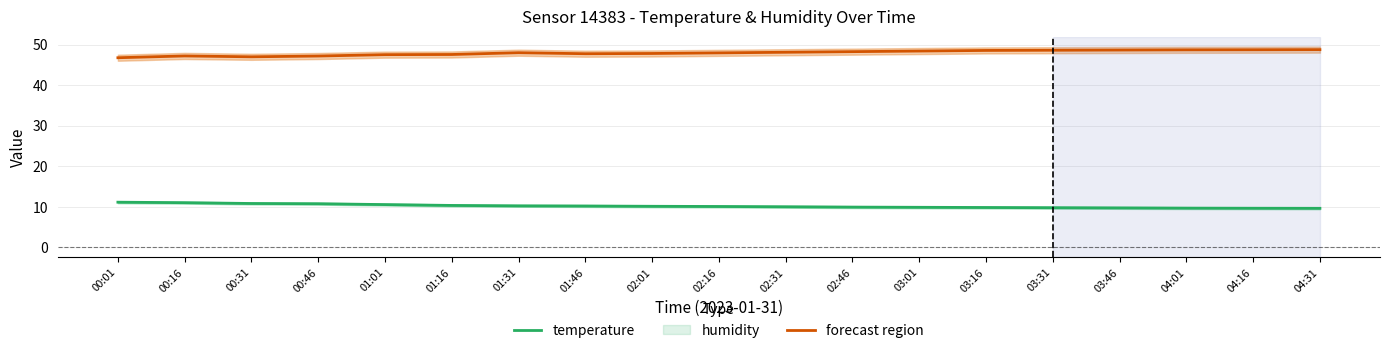

Rank the series at 04:16 from lowest to highest value.

temperature, humidity